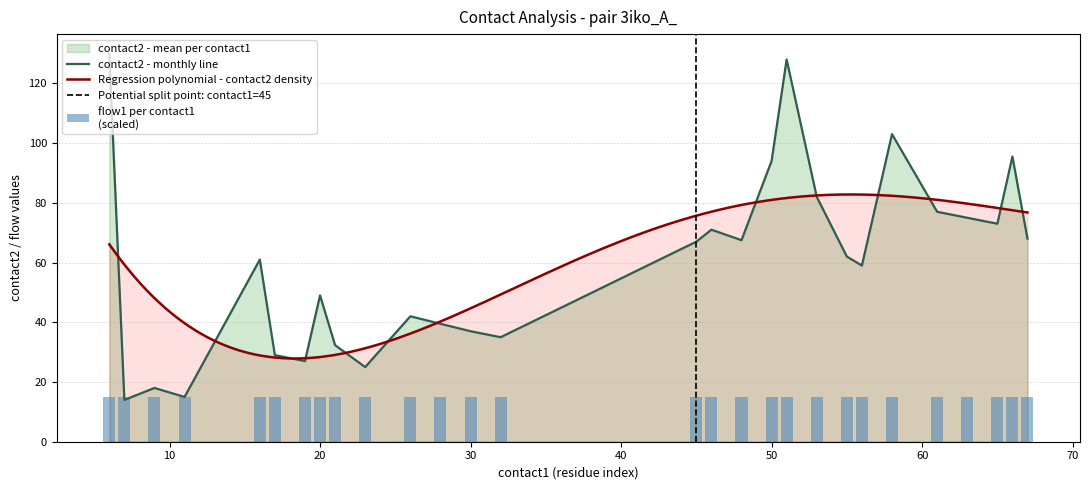

Does the chart contain any negative values?

No